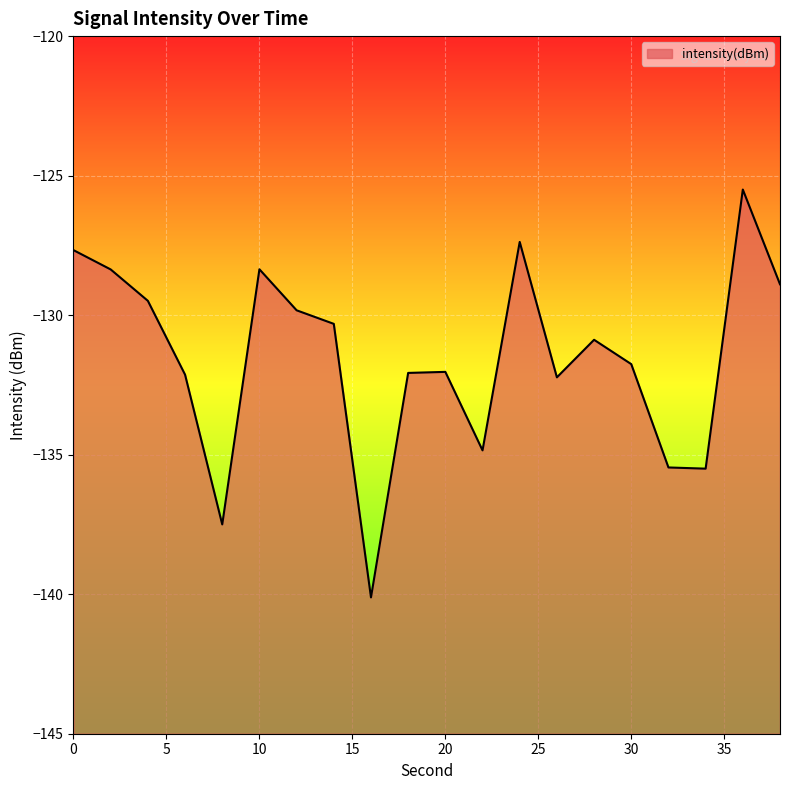

What is the minimum value shown in the chart?

-140.1